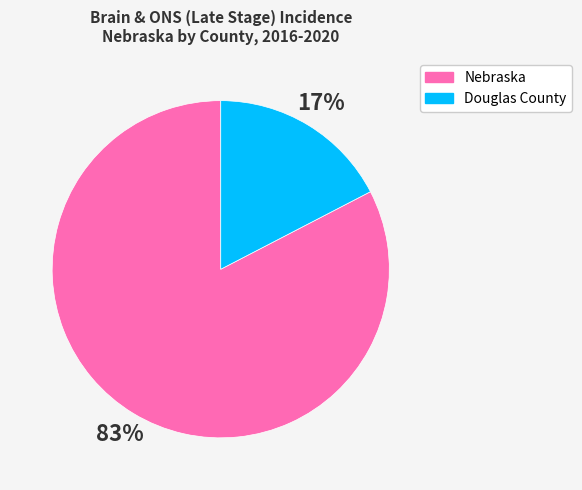

Does Douglas County represent more than half of the total?

No